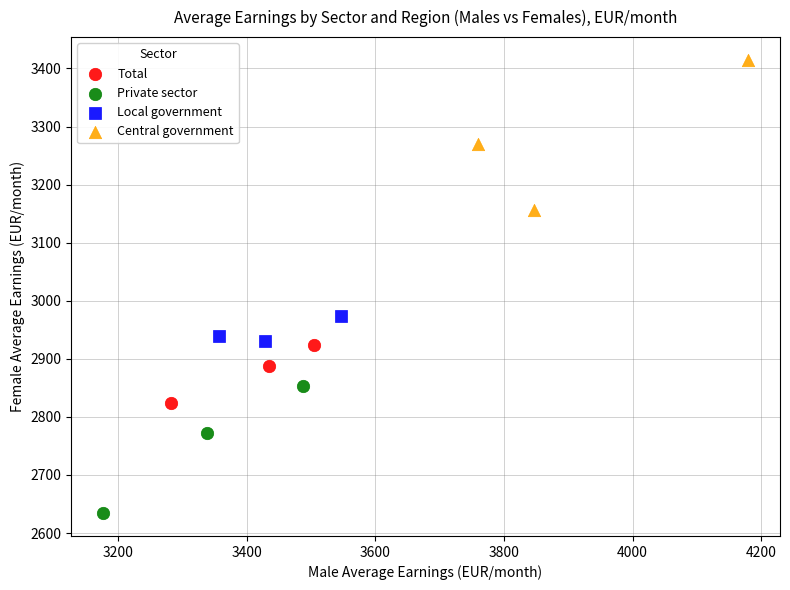

Which series contains the highest Y value?

Central government